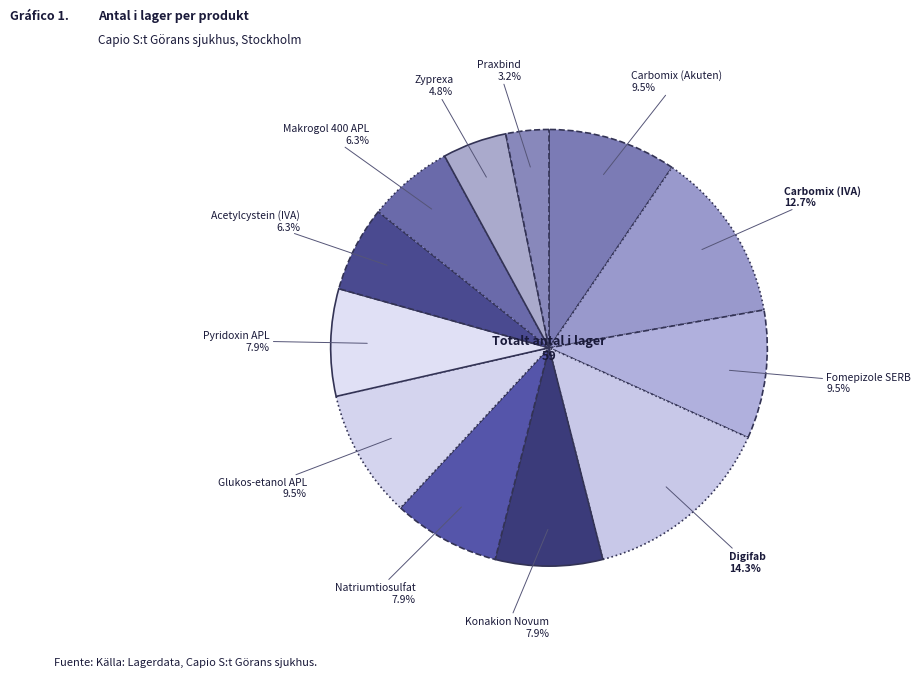

How many segments does this pie chart have?

12